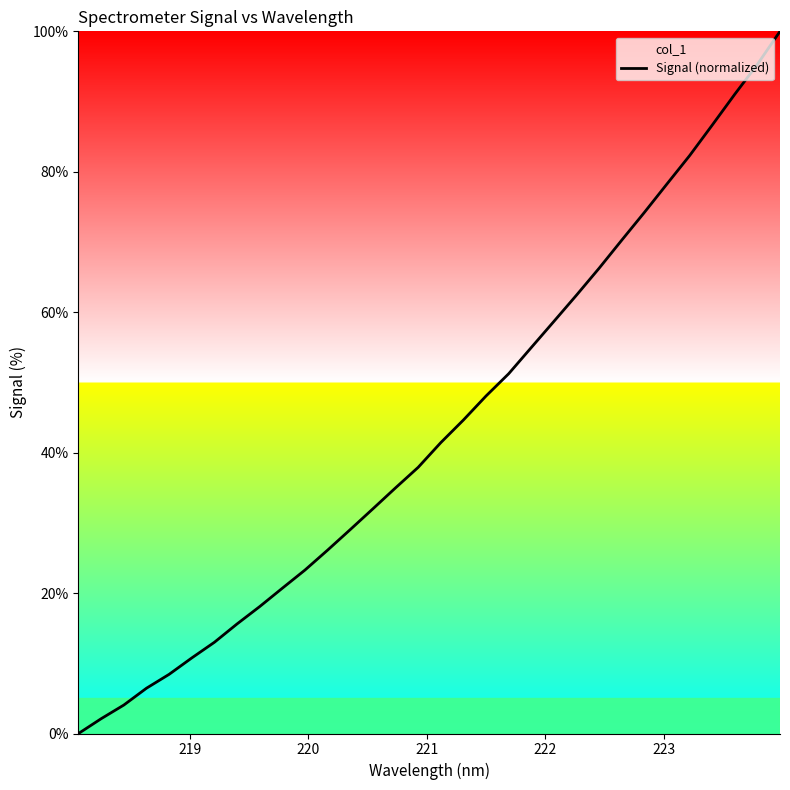

What is the difference between the maximum and minimum values?

100.0